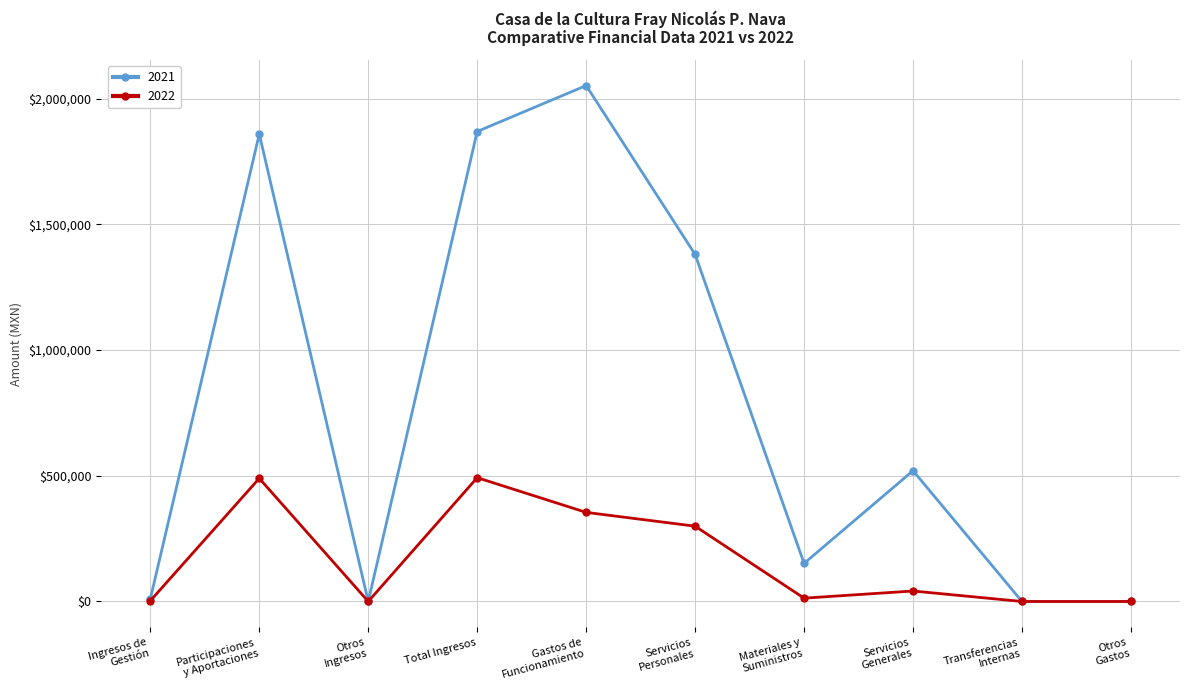

Where is 2022 nearest to the value 246175?

Servicios
Personales